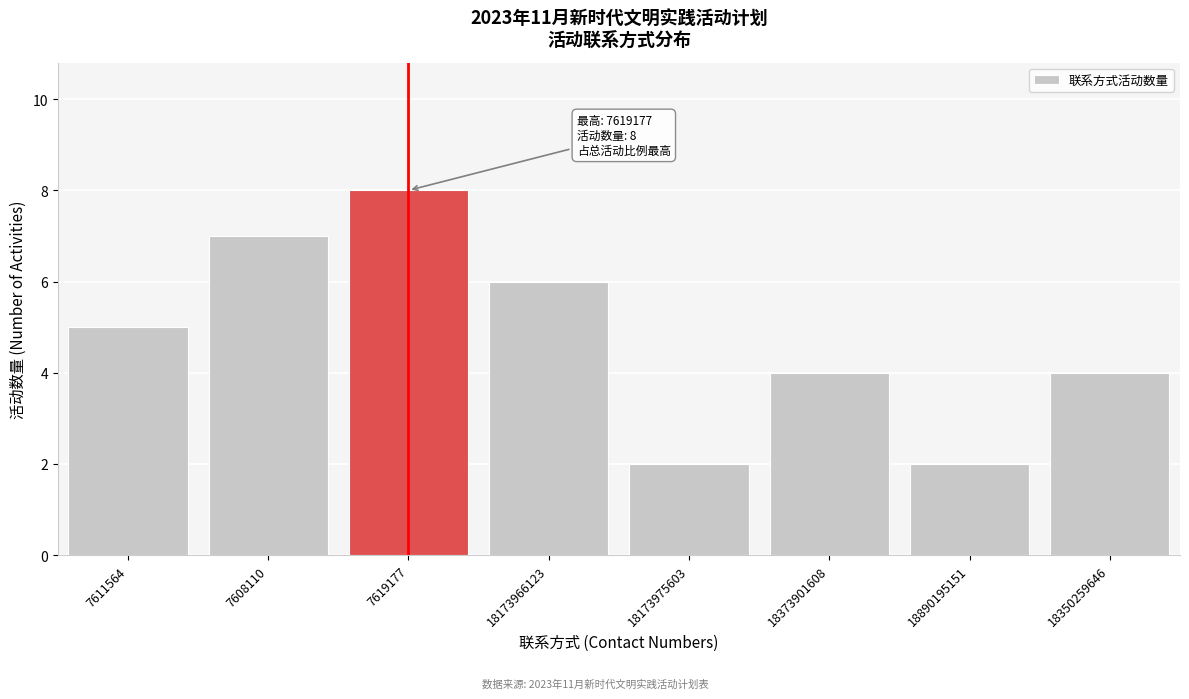

Reading left to right, transcribe all the data shown in this chart.

5	7	8	6	2	4	2	4